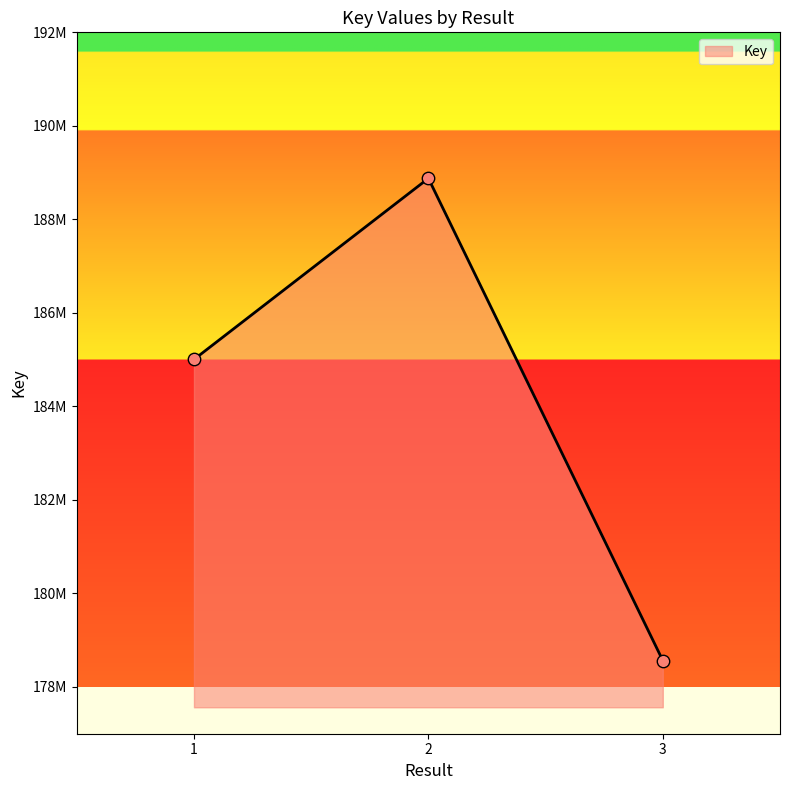

Between 2 and 3, which is larger?

2